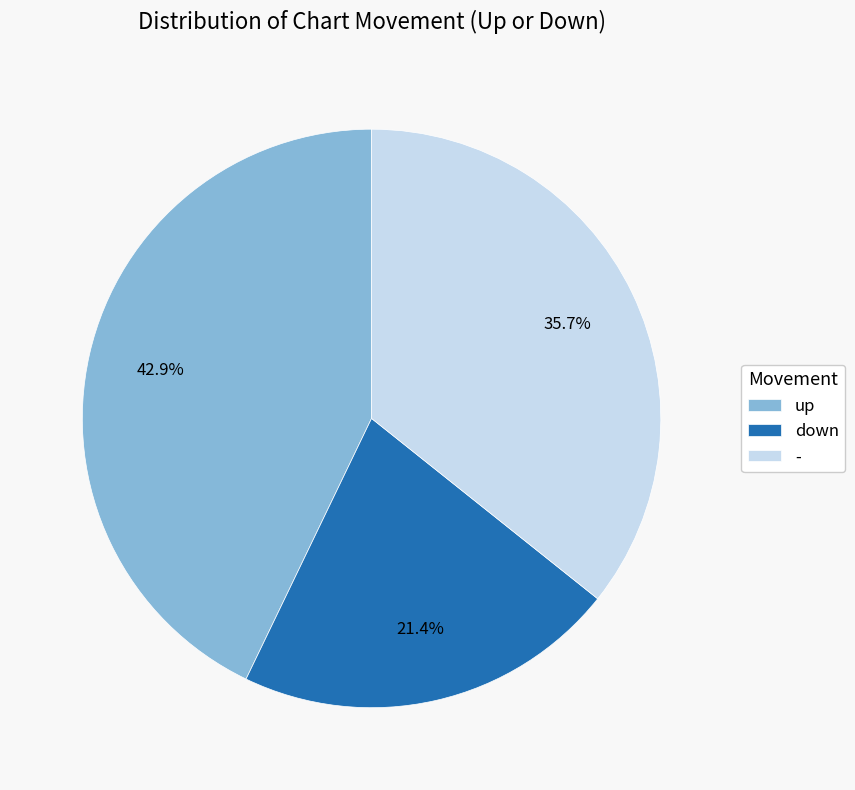

What percentage is the down slice, to the nearest percent?

21%